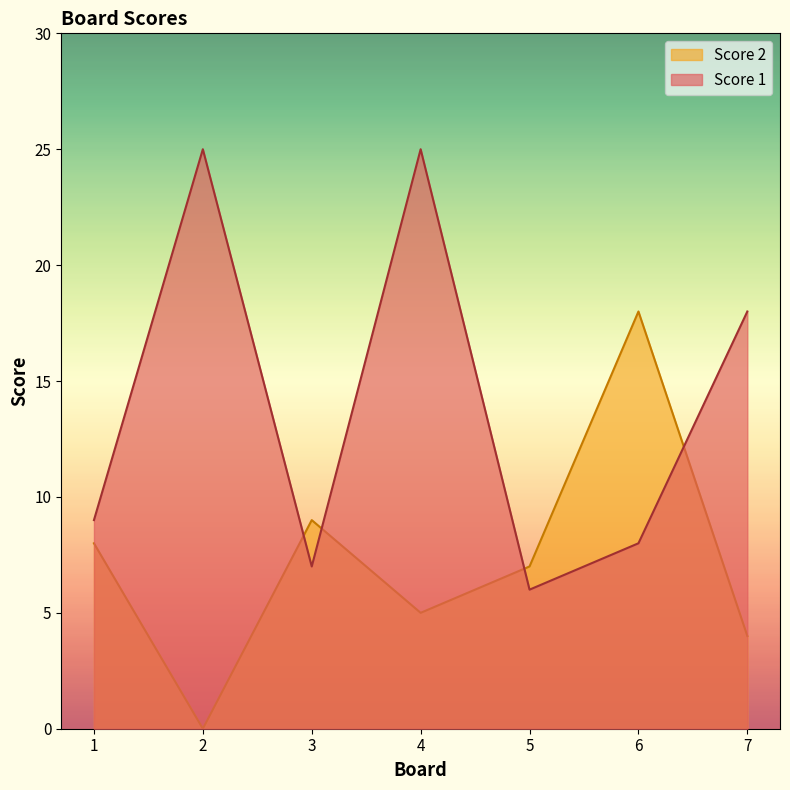

Is the value of Score 1 at 6 greater than the value of Score 2 at 5?

Yes